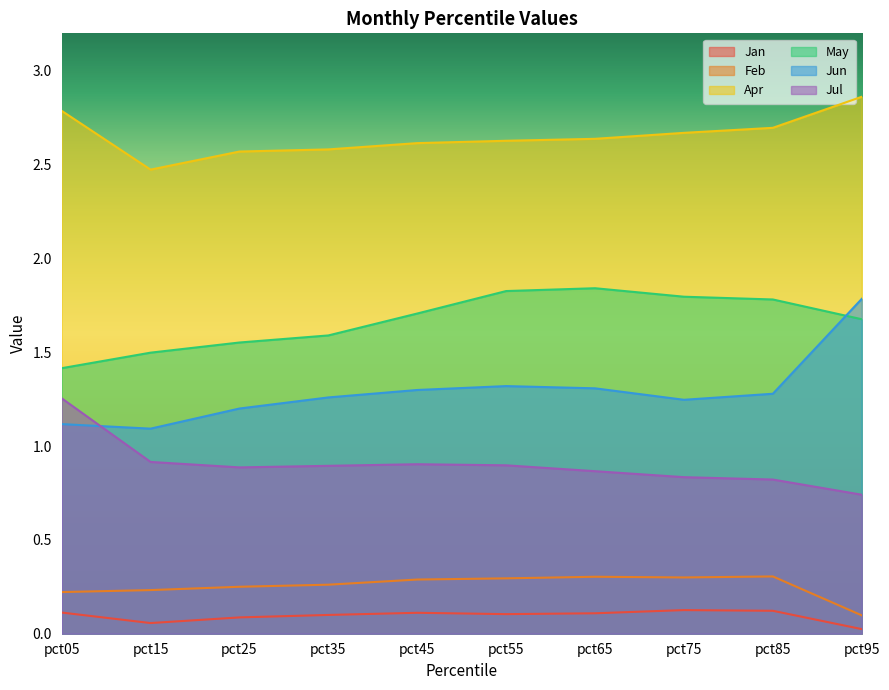

Which series changed the most between pct25 and pct65?

May